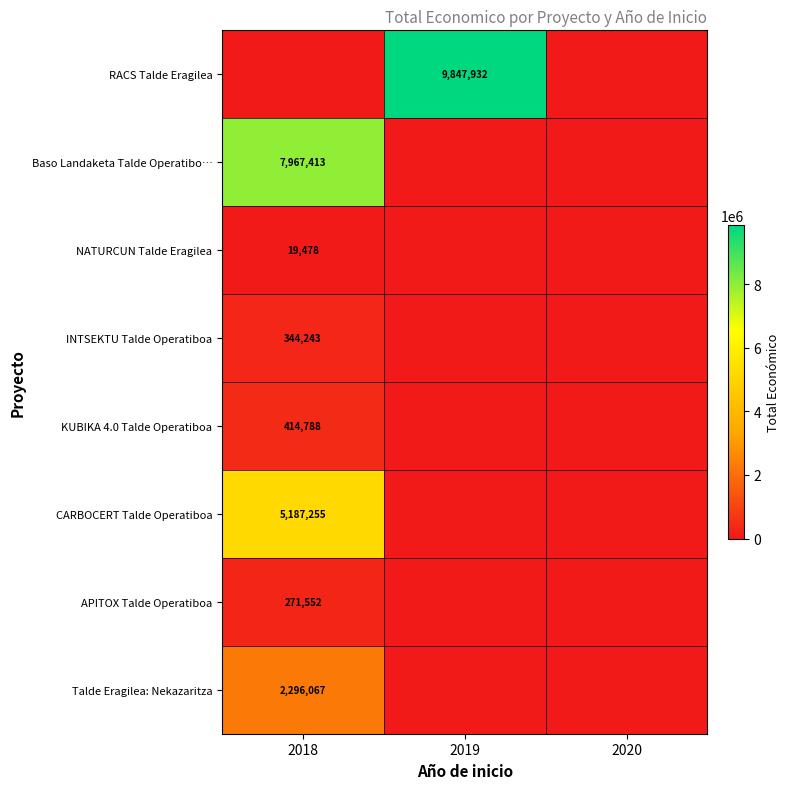

The INTSEKTU Talde Operatiboa series shows 344243 at 2018. True or false?

True